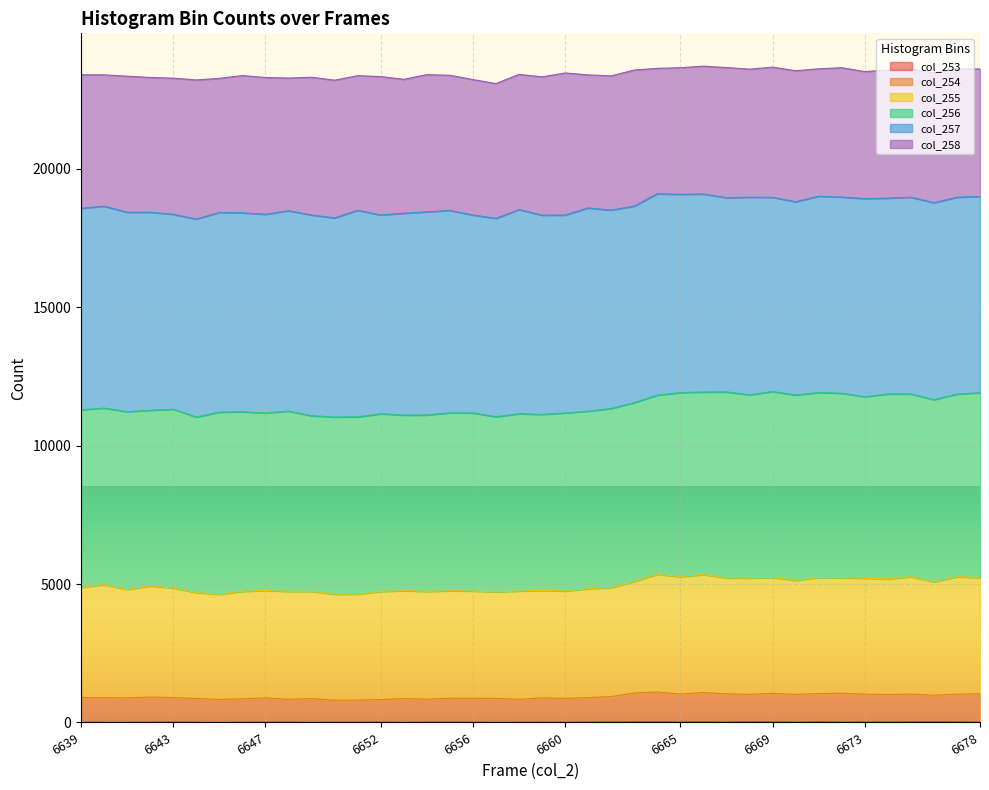

Does the chart display data point markers on the line(s)?

No